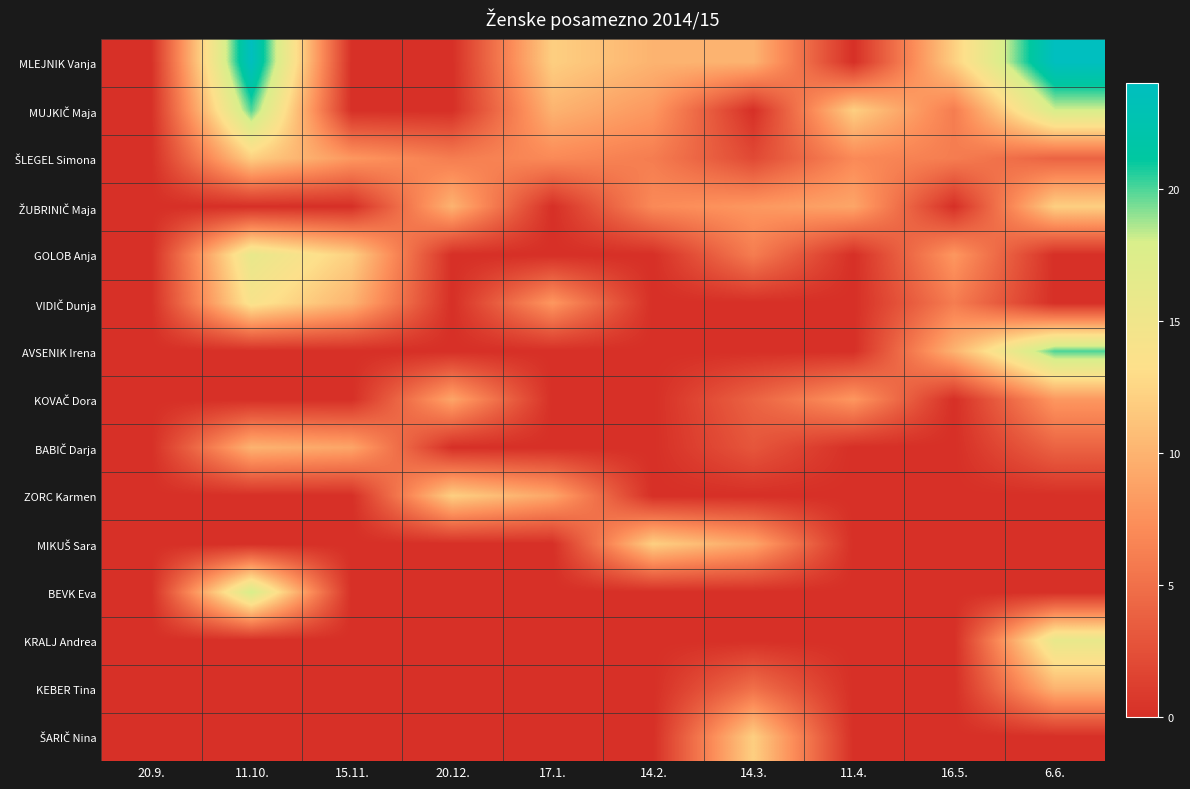

What is the difference between the highest and lowest values at 6.6.?

24